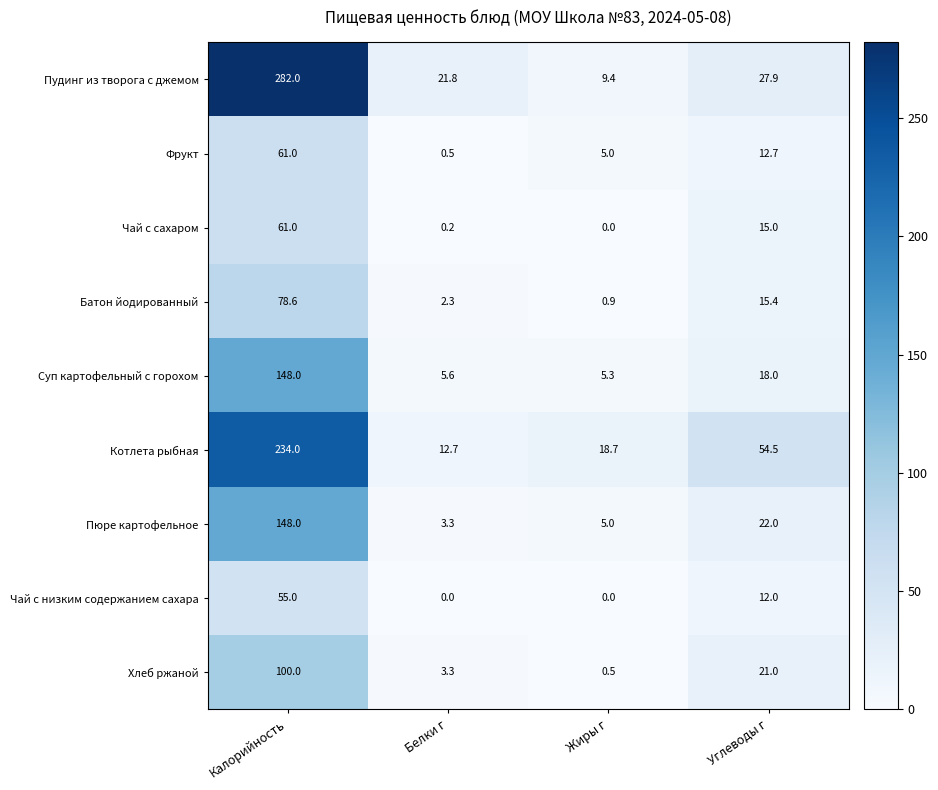

Is it true that Пудинг из творога с джемом equals 21.8 at Белки г?

True